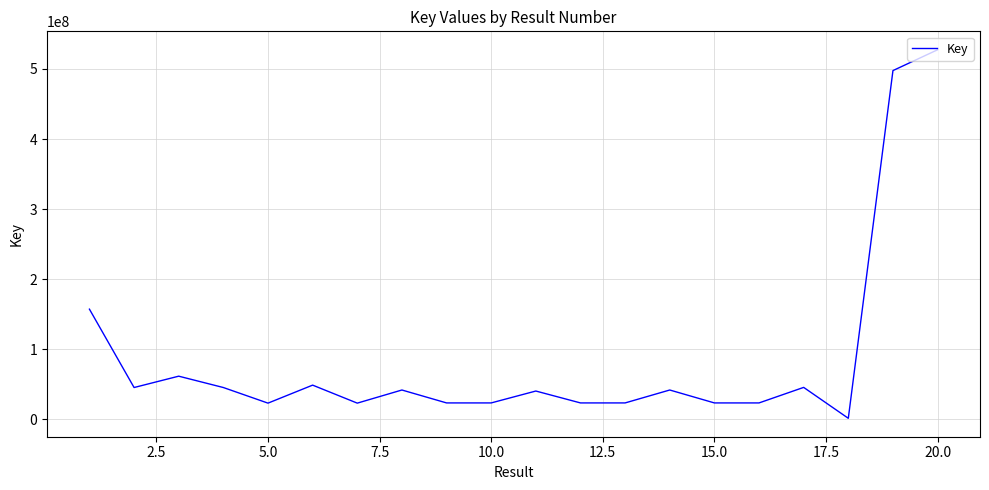

What is the maximum value shown in the chart?

527453032